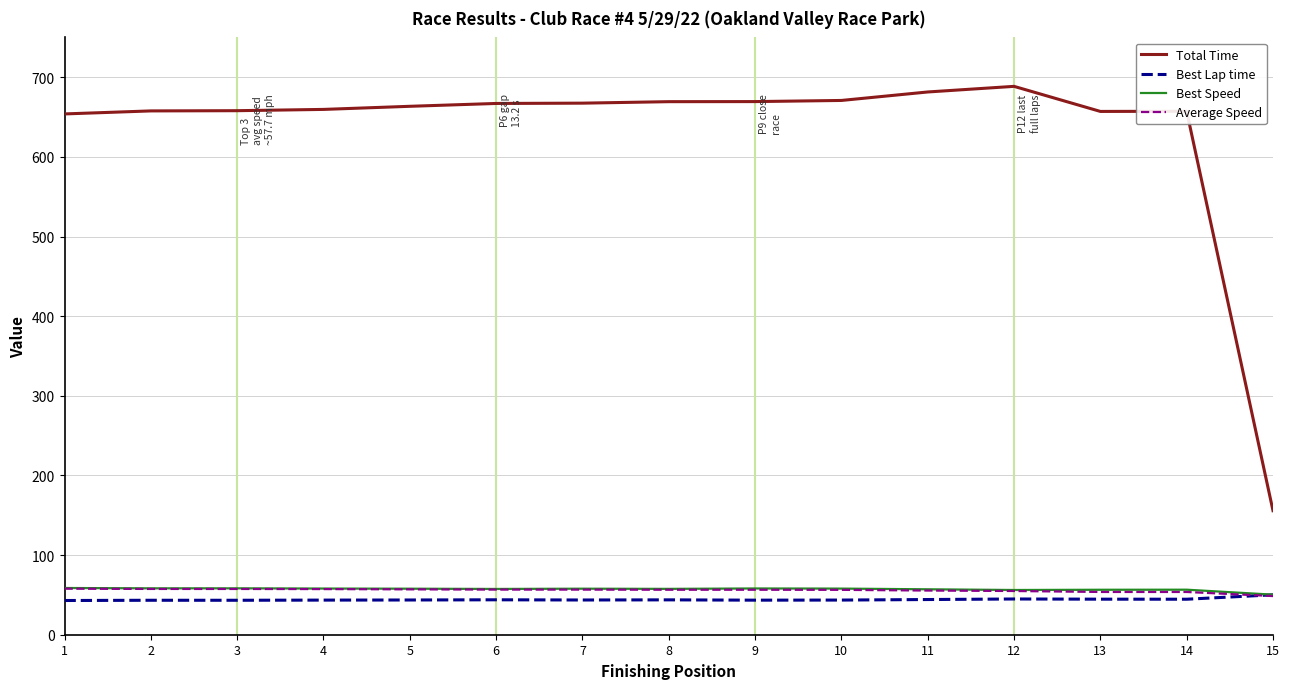

The value of Best Speed at 12 is 56.2. True or false?

True